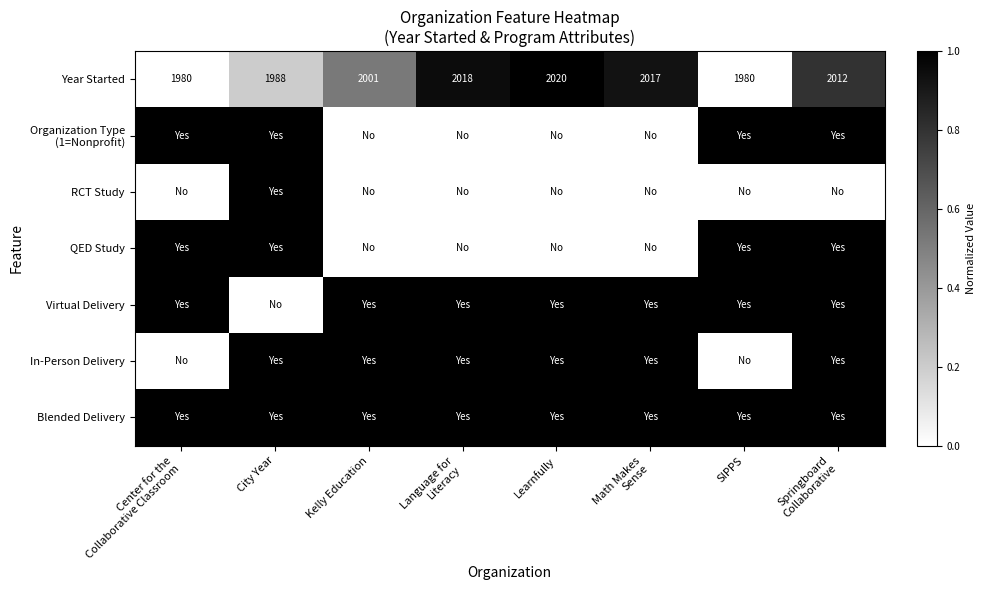

At which category is the sum across all series the highest?

Springboard
Collaborative